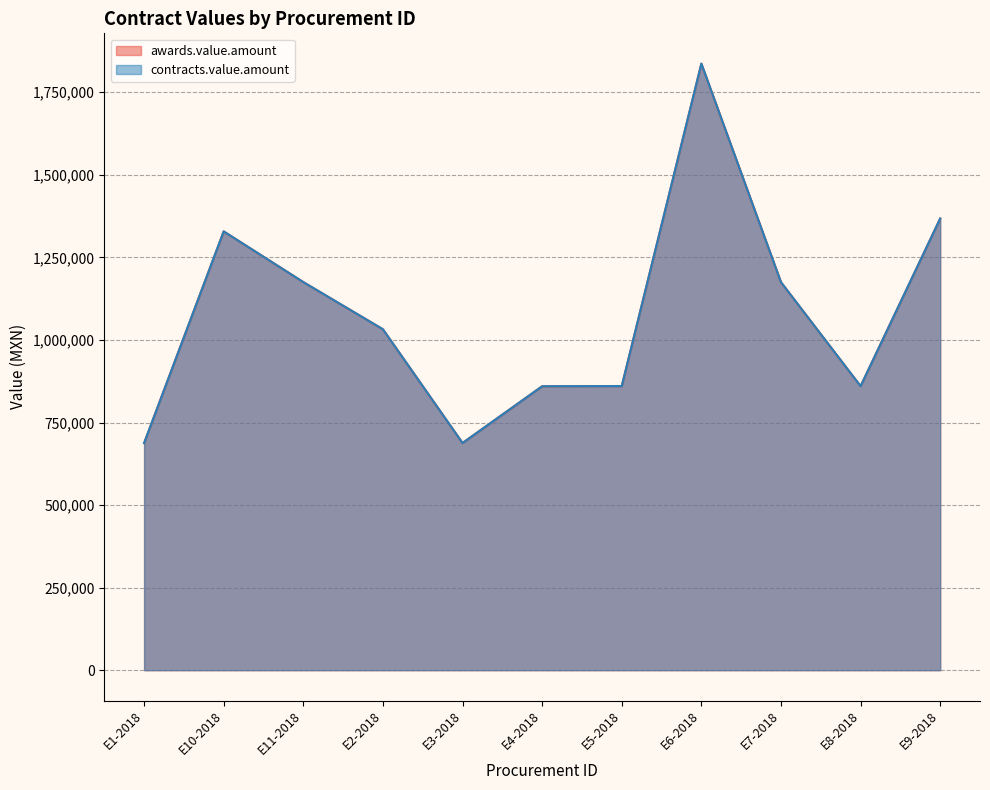

True or false: contracts.value.amount and awards.value.amount intersect in this chart.

False